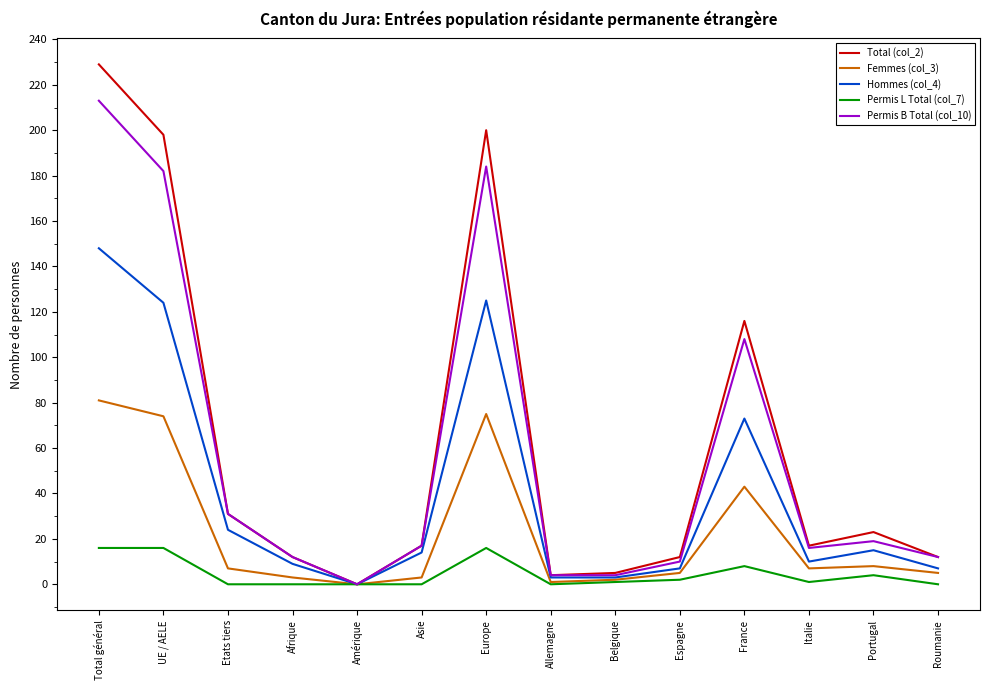

The value of Permis B Total (col_10) at Afrique is 12. True or false?

True